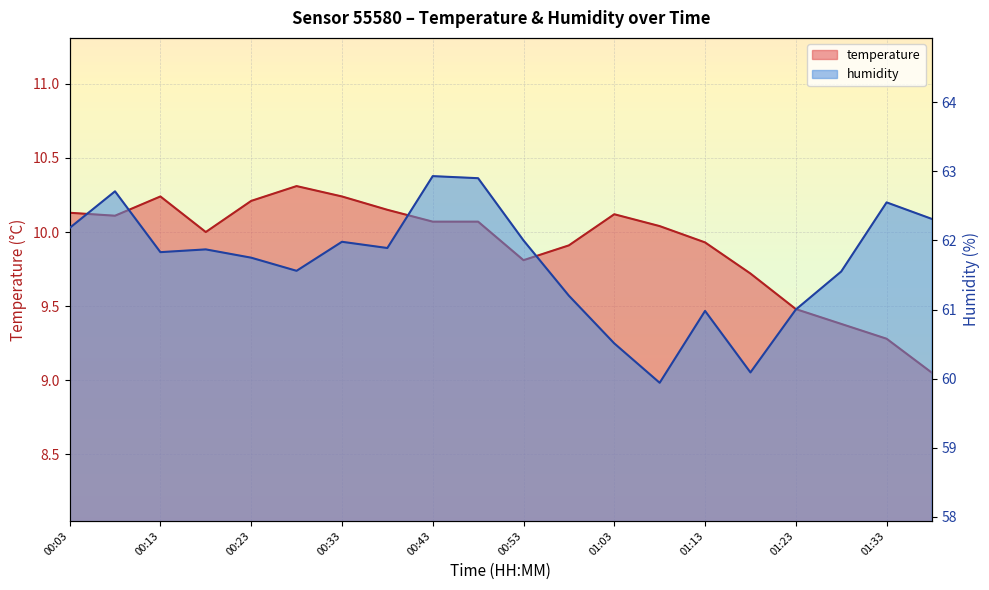

At which label does temperature first exceed 10?

00:03